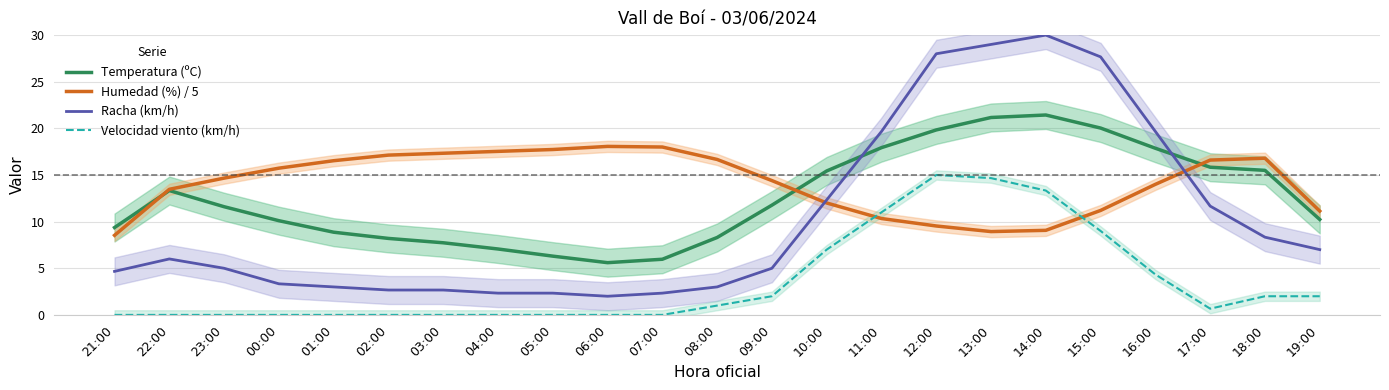

True or false: Temperatura (ºC) has more than 2 points higher than both neighbors.

False